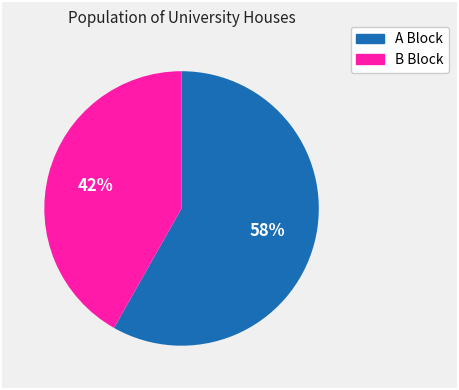

To the nearest percent, what is the difference between the largest and smallest slice percentages?

16%